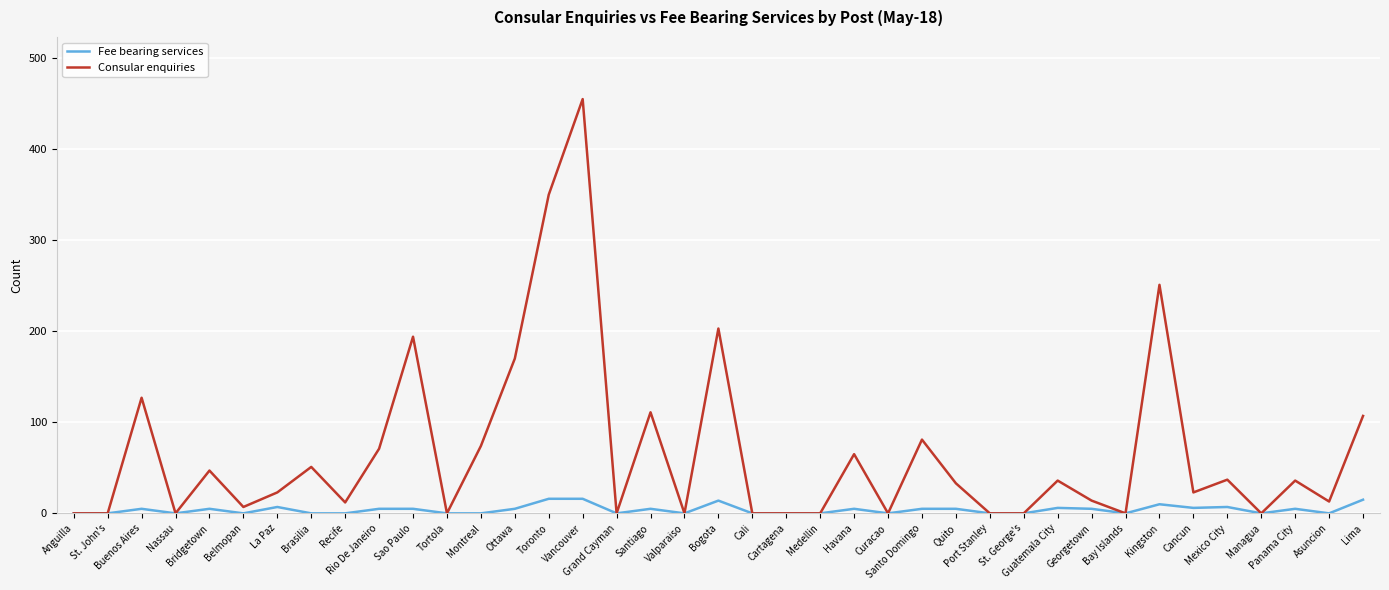

Is it true that Consular enquiries equals 251 at Nassau?

False